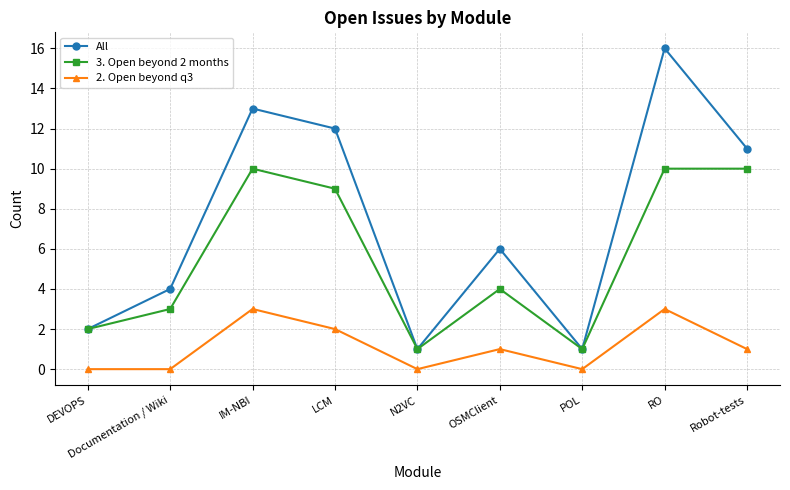

At which category does the chart reach its peak across all series?

RO